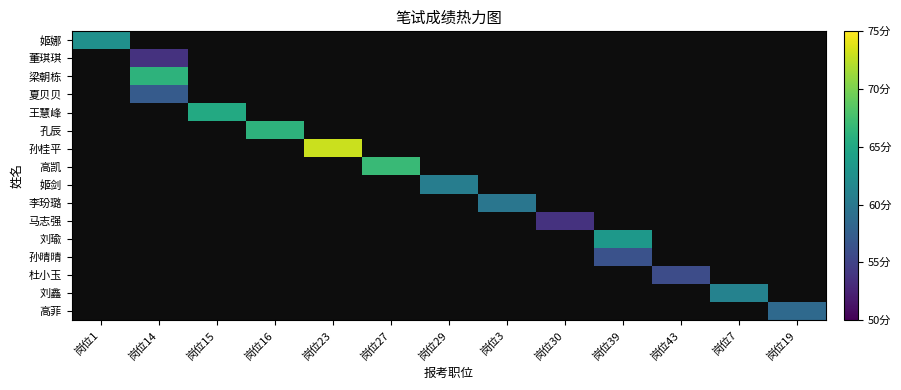

How many values in 孔辰 are above zero?

1